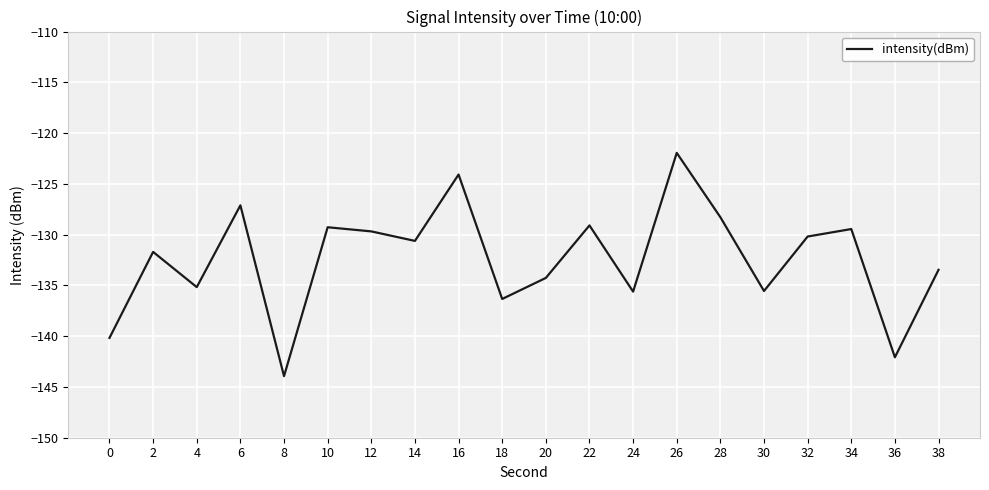

What is the difference between the maximum and minimum values?

22.0